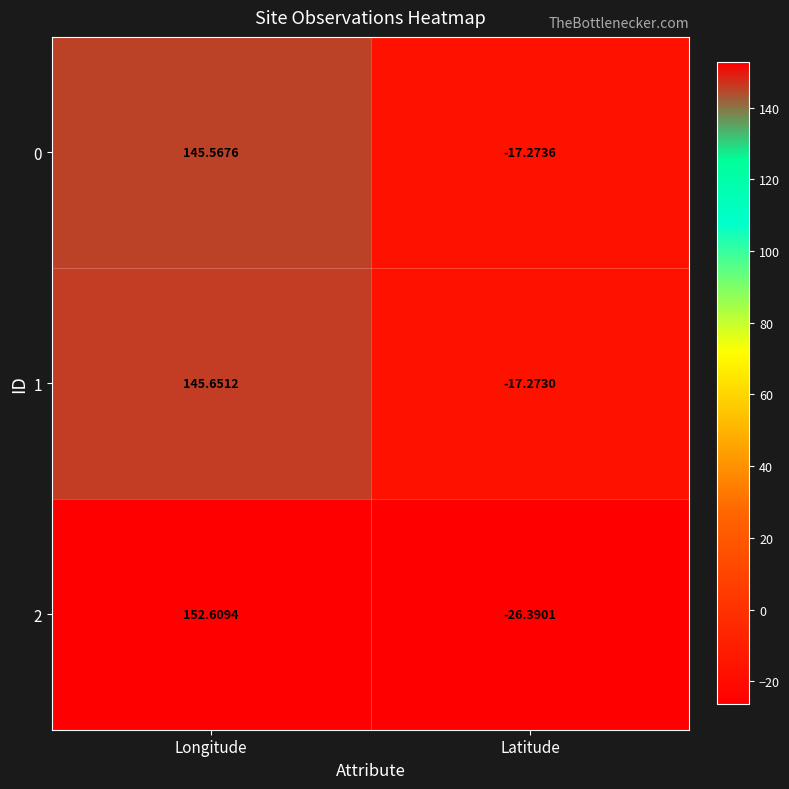

At which label does 0 first exceed 145?

Longitude